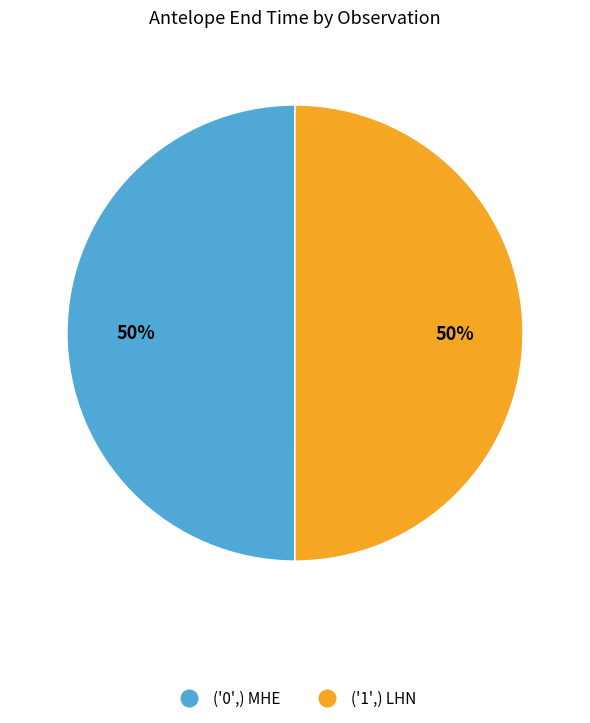

To the nearest percent, what percentage of the pie is ('0',) MHE?

50%